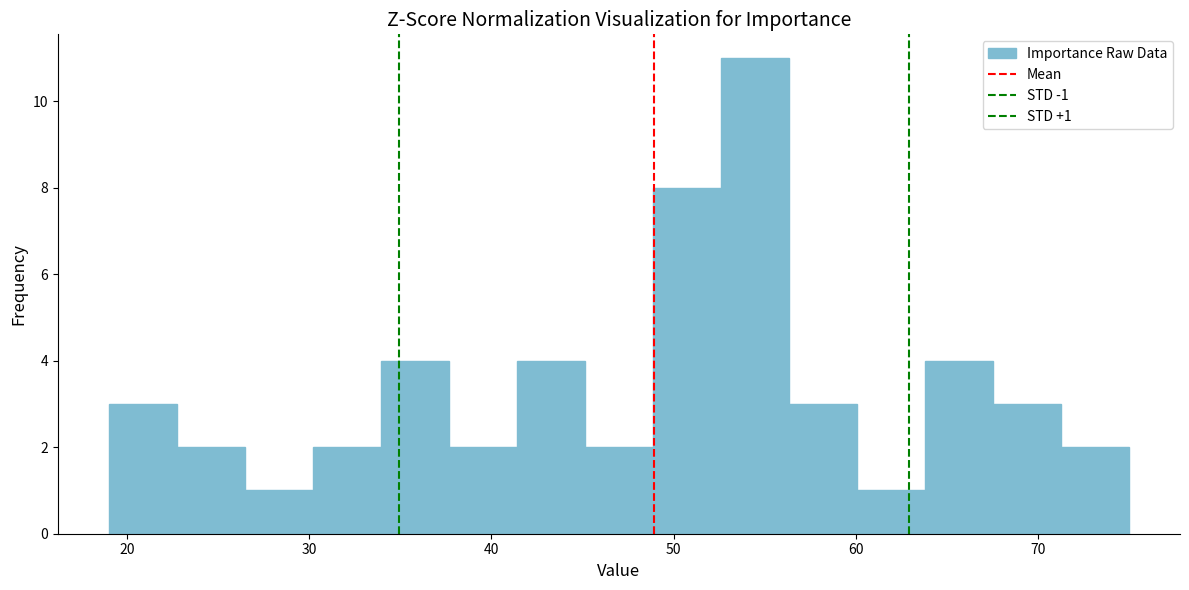

Read against the x-axis, roughly where is the centre of the tallest bar?

54